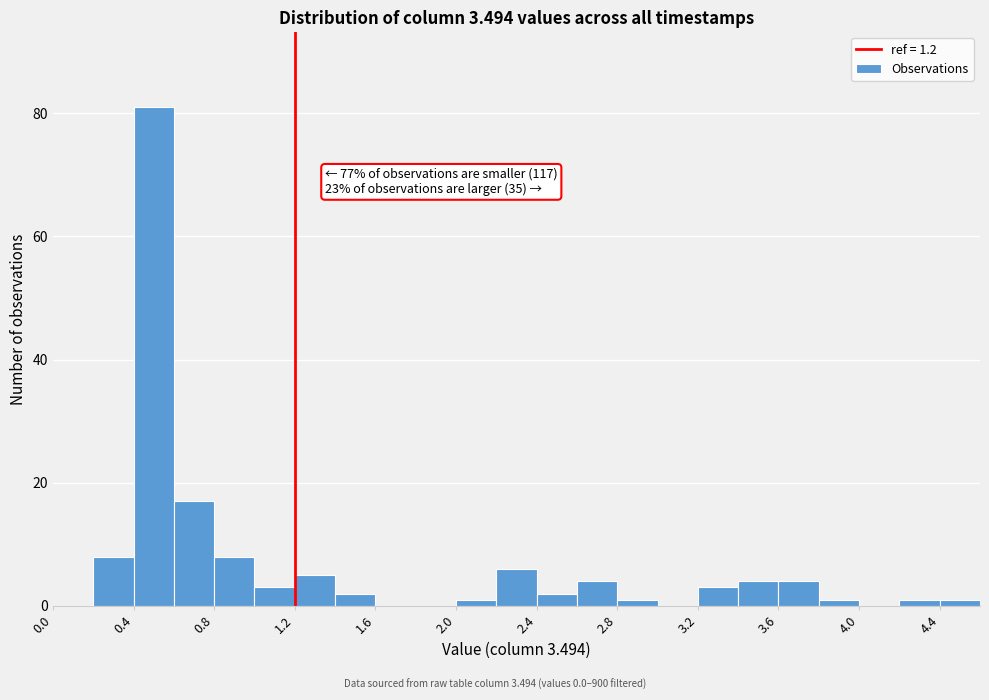

Which range on the x-axis has the tallest bar?

0.4 to 0.6